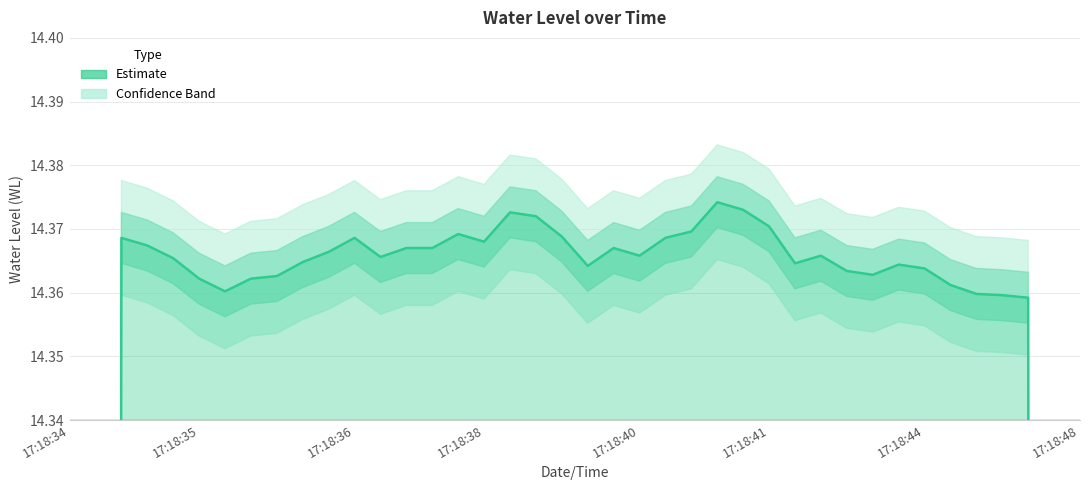

Is it true that the value at 15 is 3.3?

False